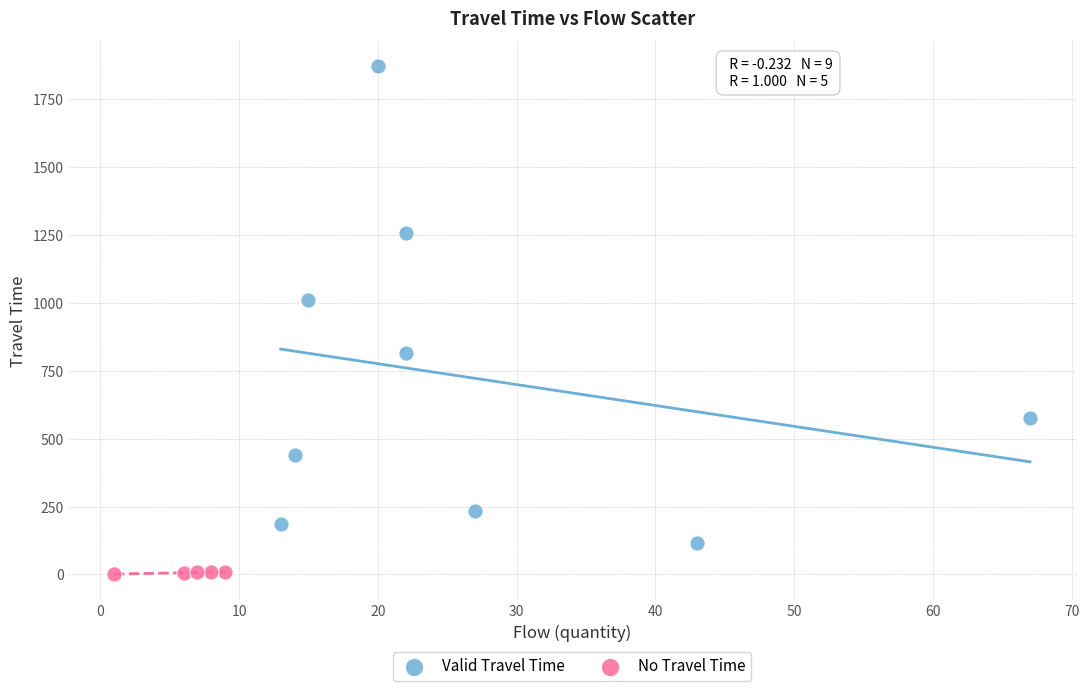

Which series reaches the maximum Y coordinate?

Valid Travel Time